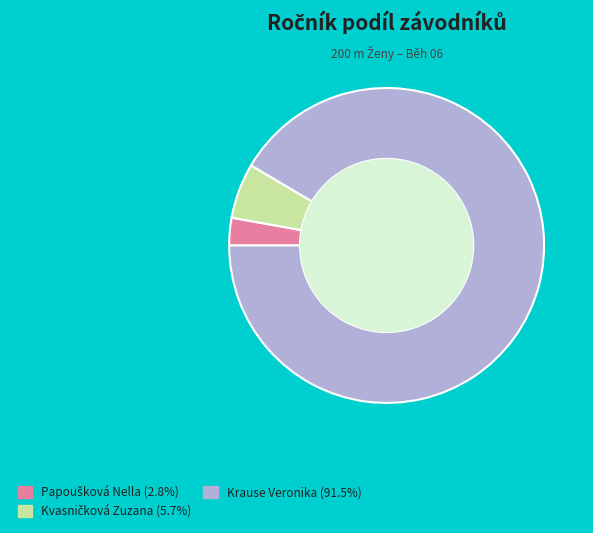

Which slice is the largest?

Krause Veronika